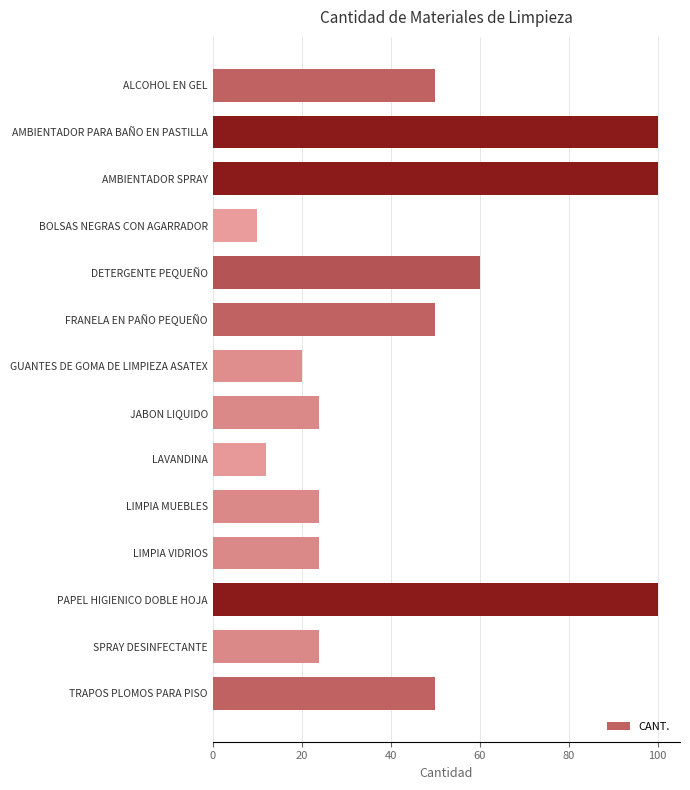

How many data points are less than 50?

7